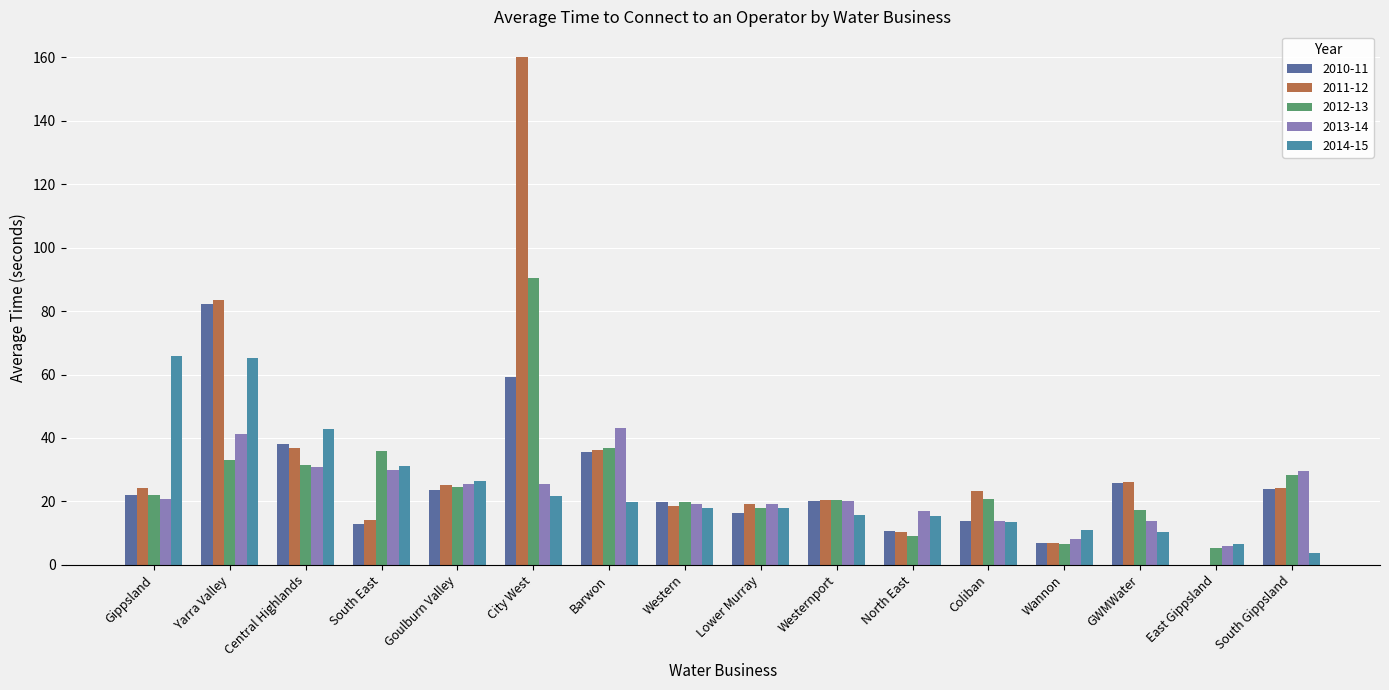

True or false: 2012-13 has a value of 24.7 at Goulburn Valley.

True